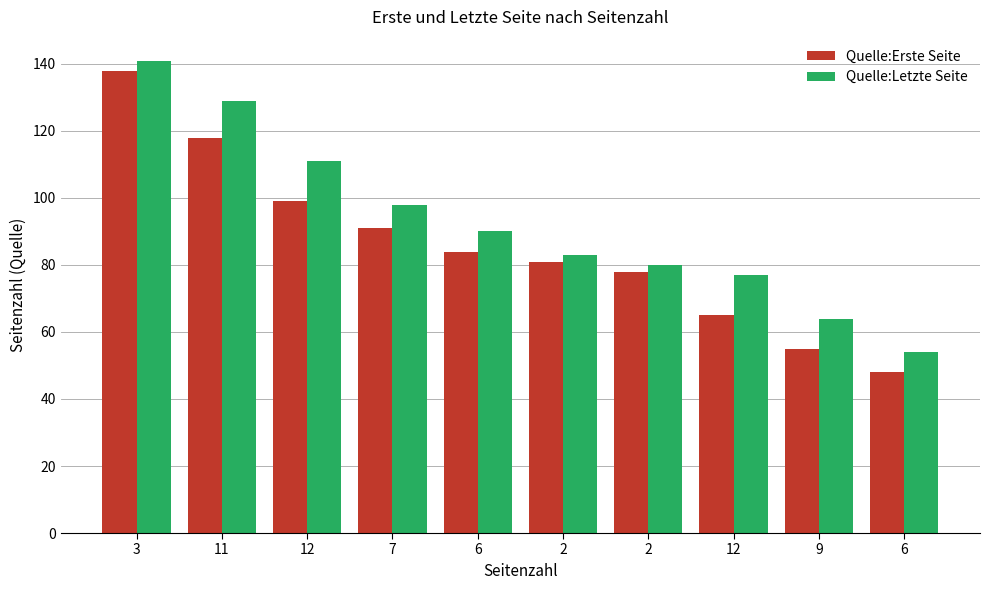

The value of Quelle:Letzte Seite at 3 is 69. True or false?

False